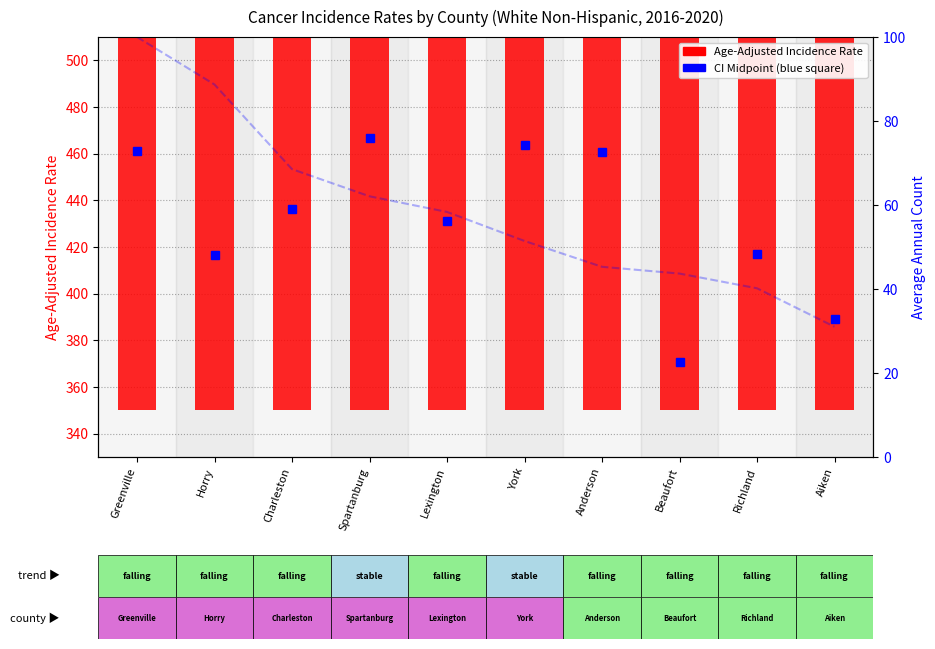

Reading left to right, list all the values displayed in this chart.

Greenville=460.9	Horry=416.3	Charleston=436.3	Spartanburg=466.6	Lexington=431.1	York=463.7	Anderson=460.4	Beaufort=370.7	Richland=416.7	Aiken=388.9